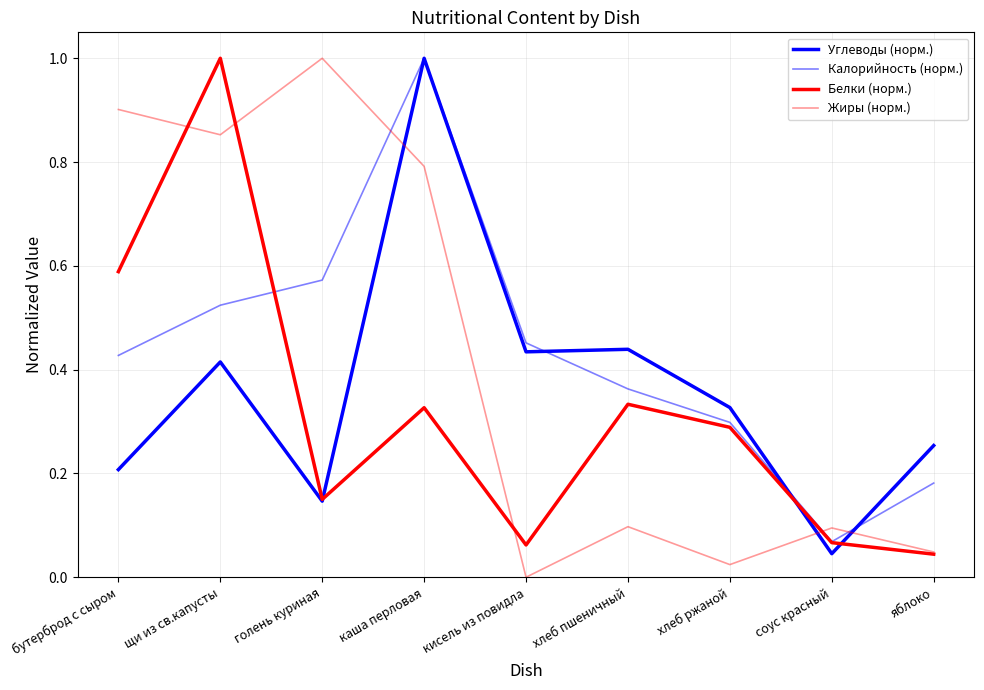

How many lines are shown in the chart?

4